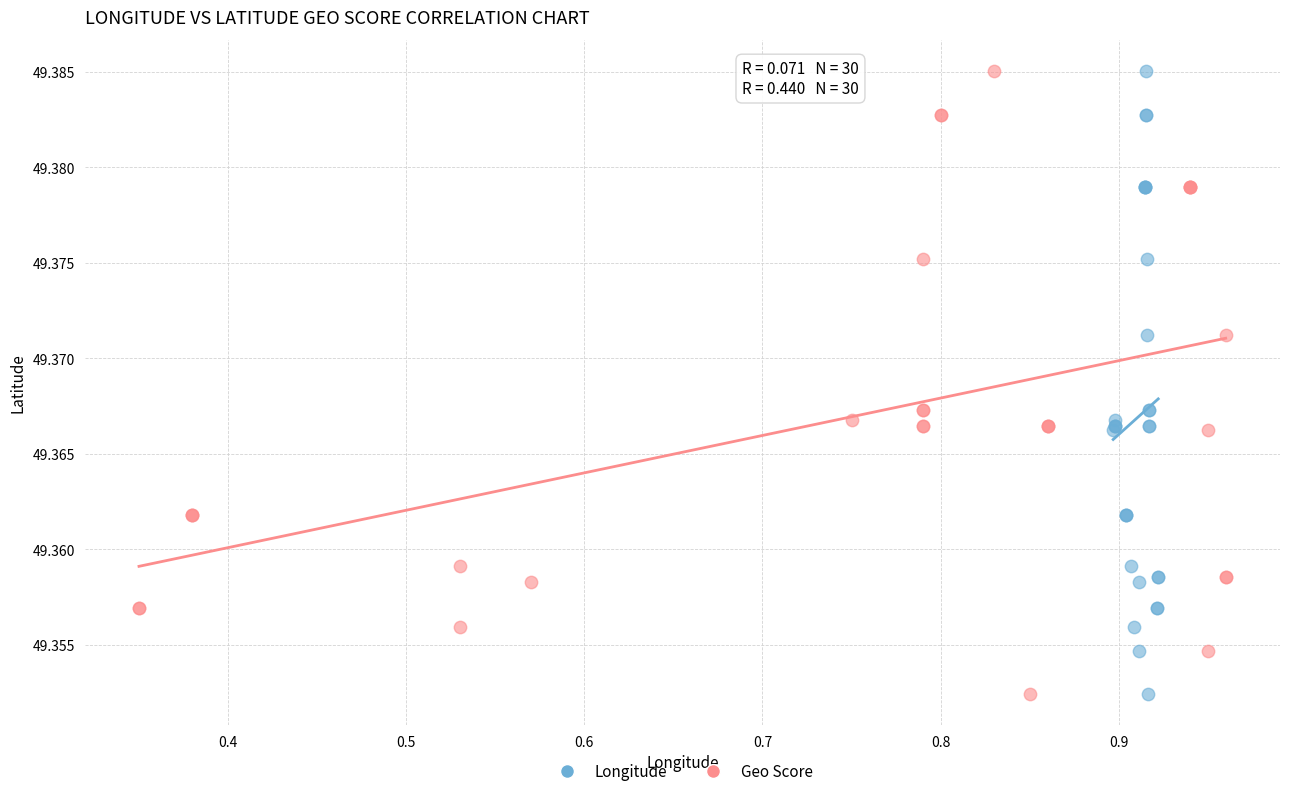

What are all the series names shown in the legend?

Longitude, Geo Score